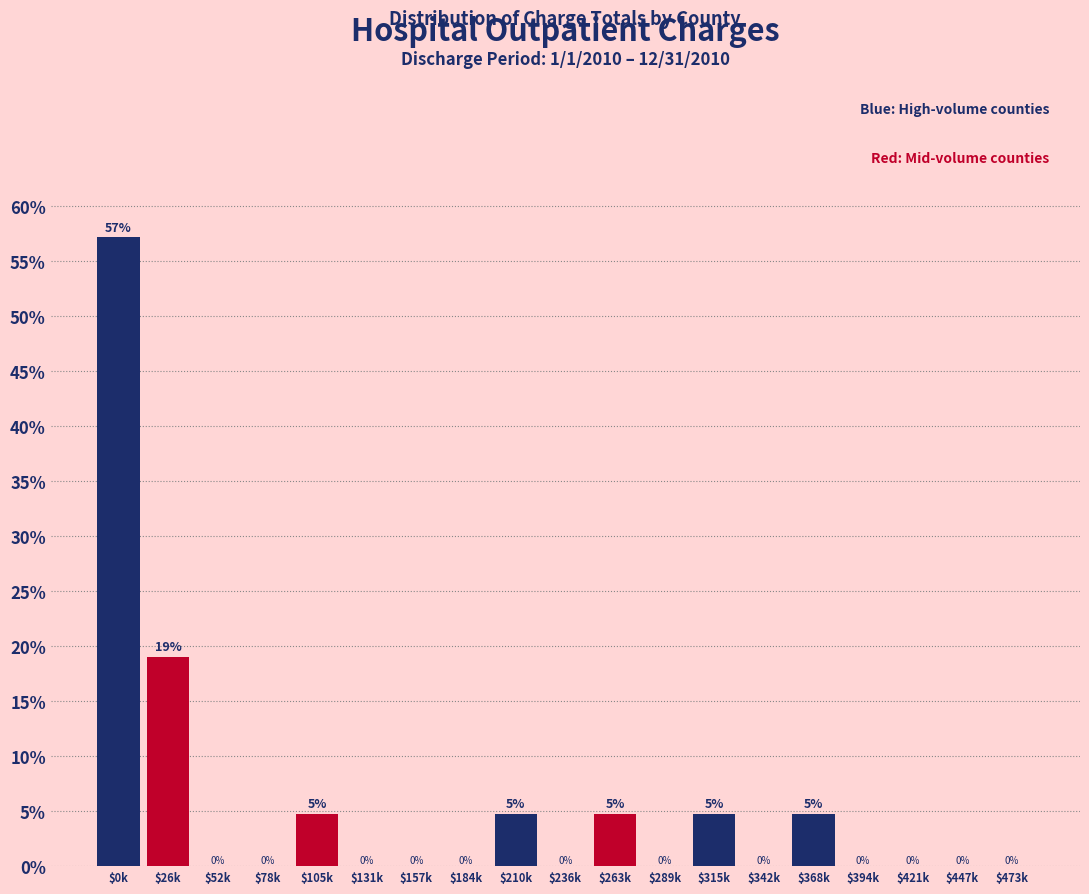

What is the greatest value displayed?

57.1